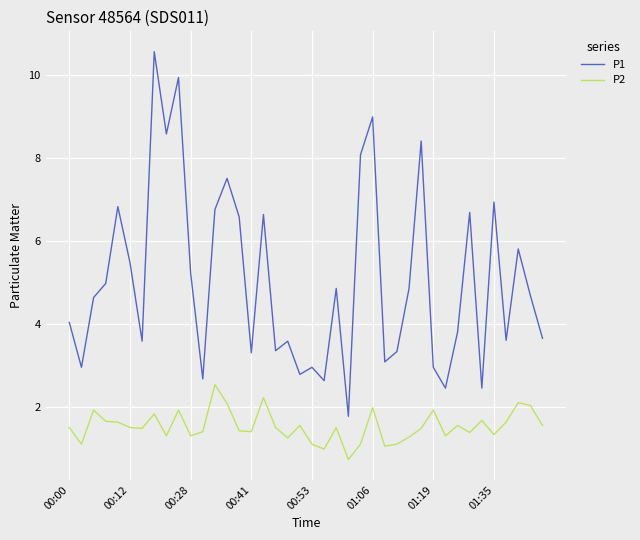

Which series has the widest spread of values?

P1